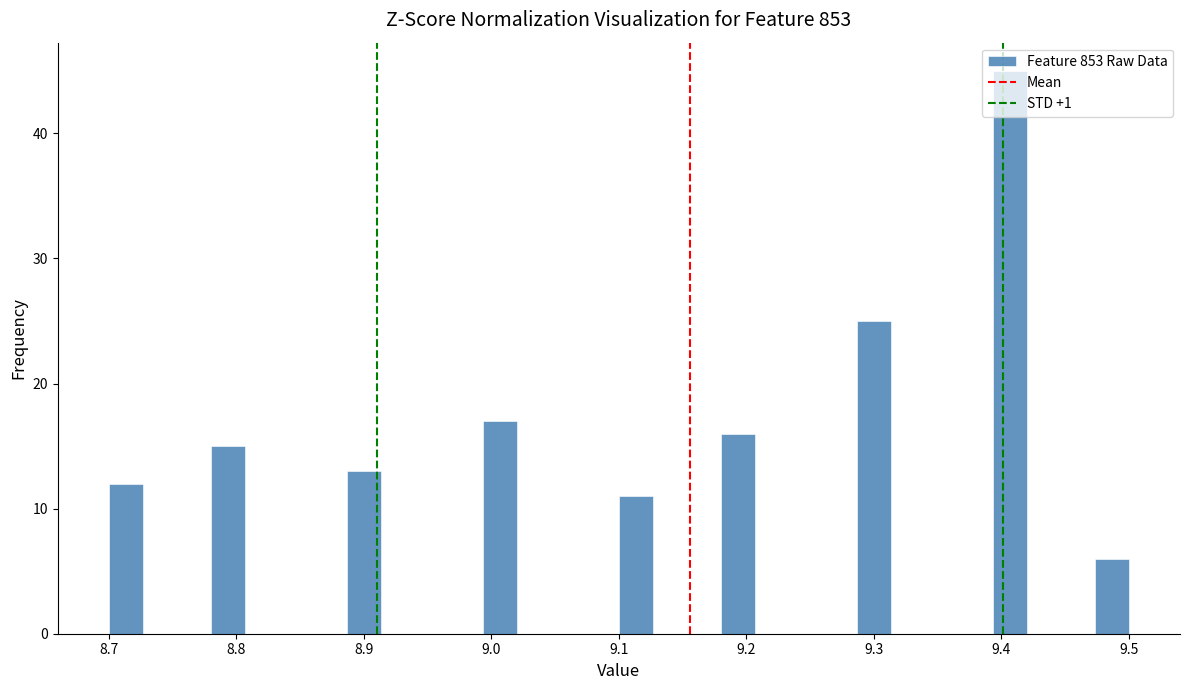

Around what value on the x-axis is the tallest bar? Give the approximate position of its centre, as read against the axis.

9.41